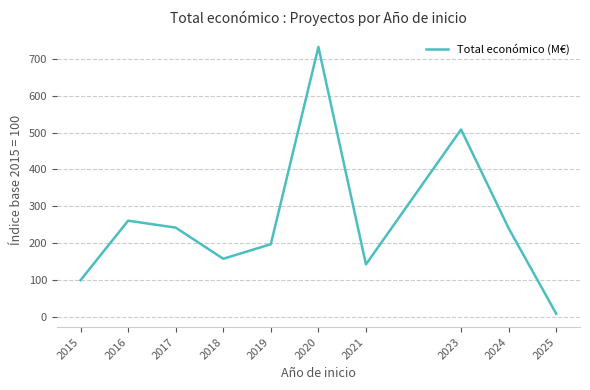

True or false: there are more than 0 points higher than both neighbors.

True